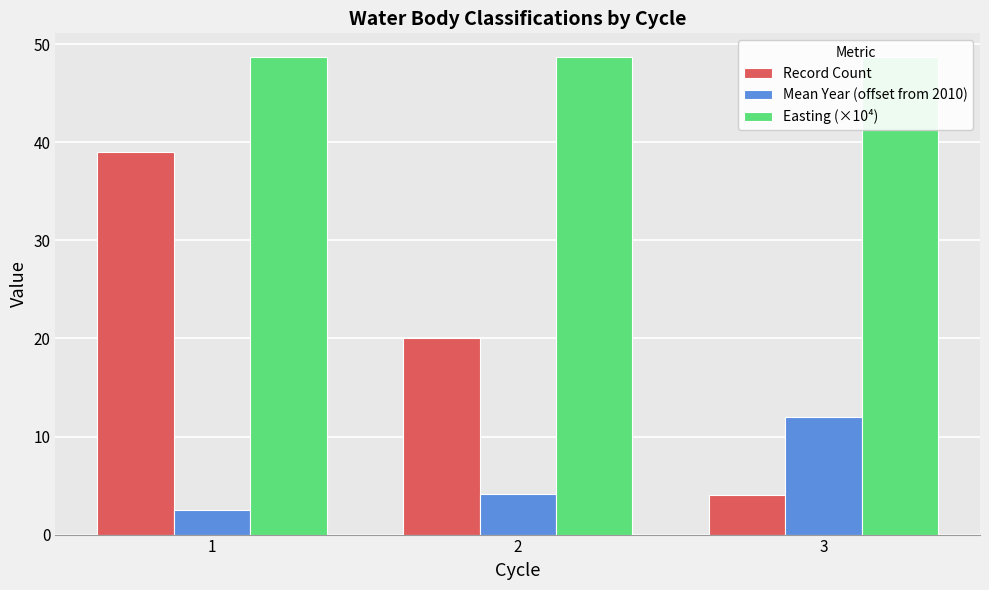

At how many categories does at least one series exceed 37?

3